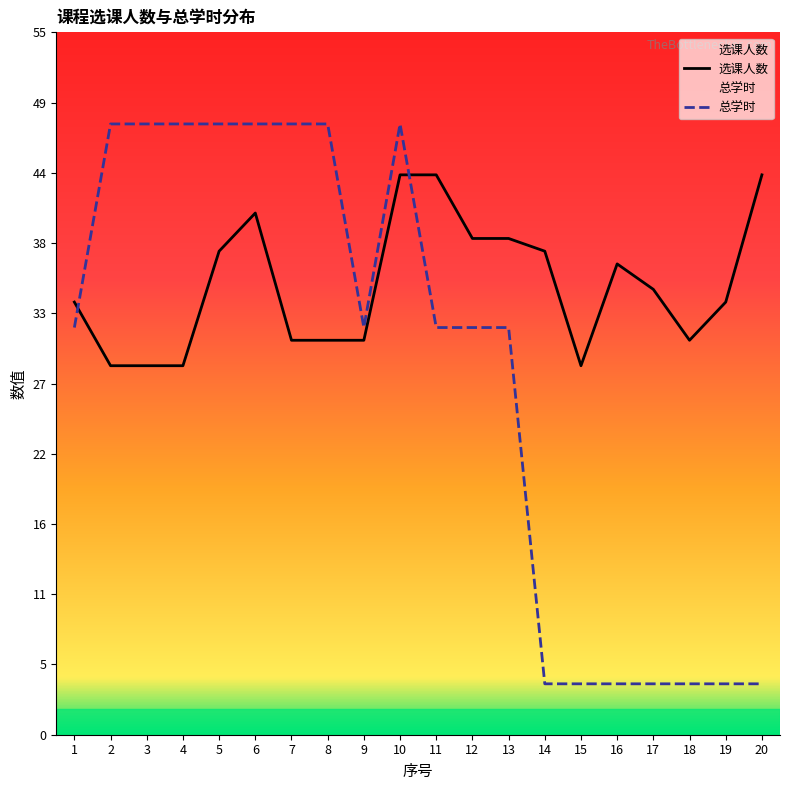

What is the highest value of the 总学时 series?

48